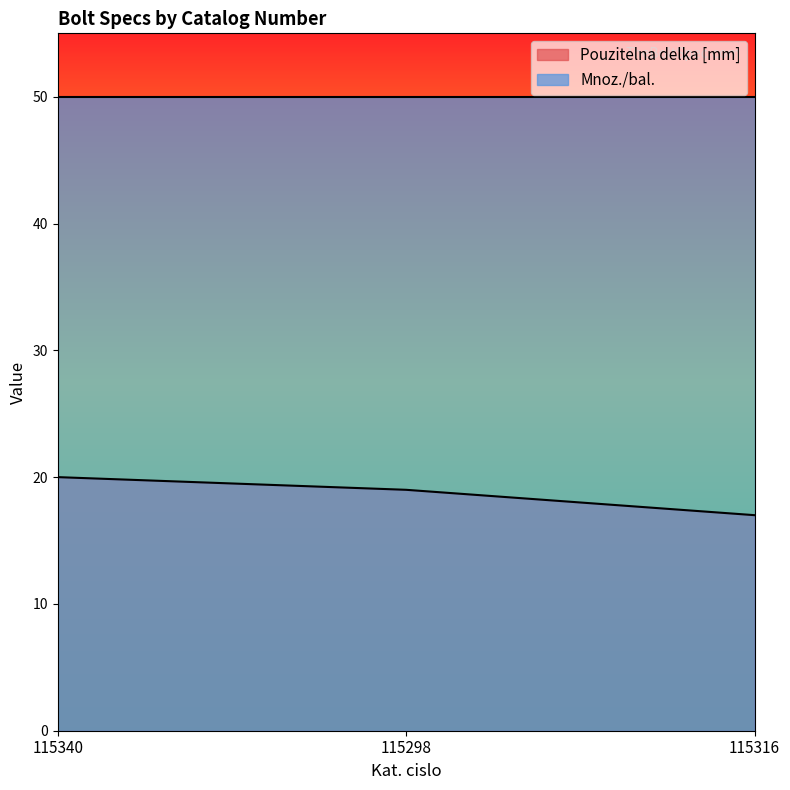

Reading right to left, extract all data points from this chart.

17	19	20